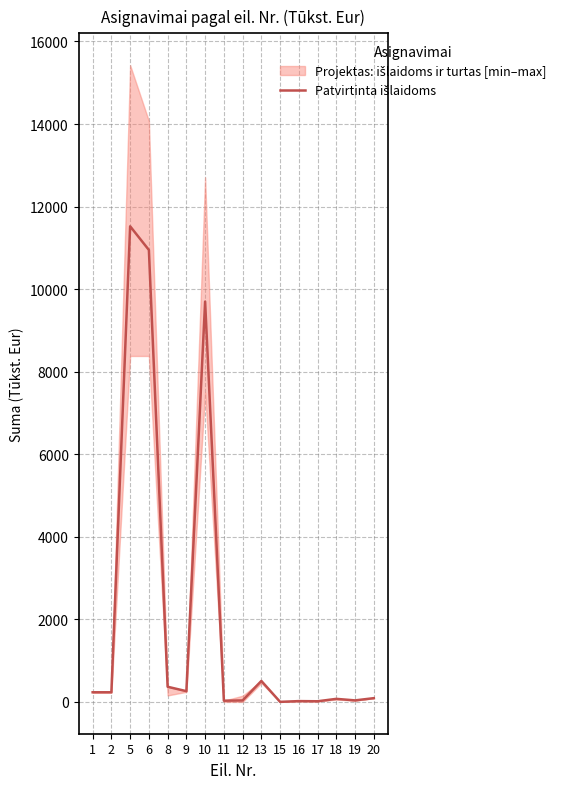

Does the chart have visible grid lines?

Yes